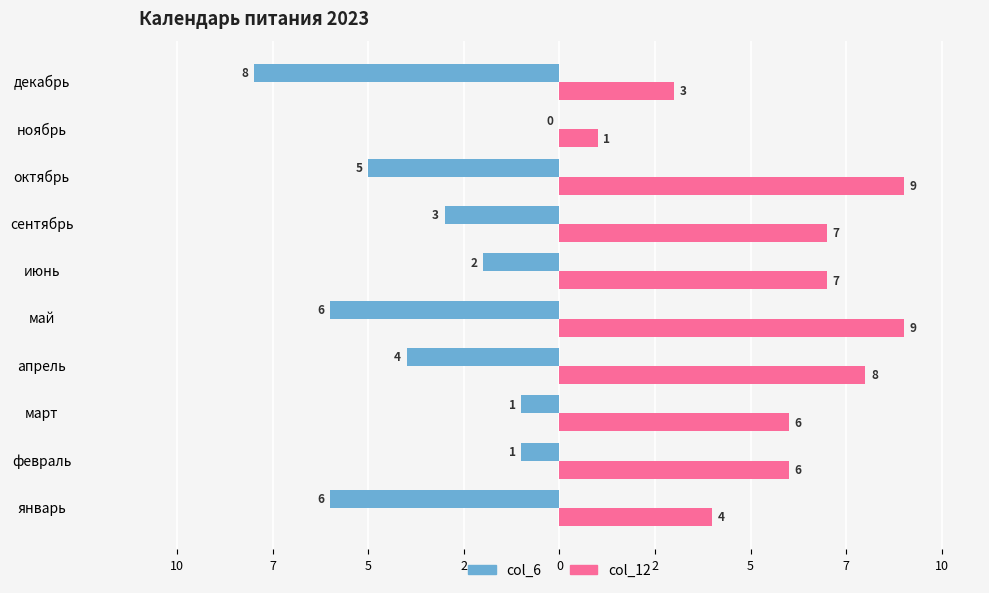

What are all the series names shown in the legend?

col_6, col_12